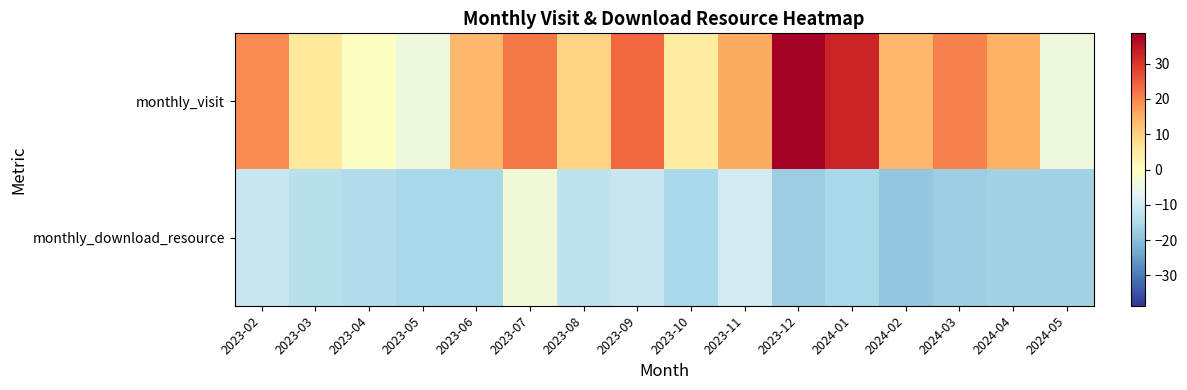

Which label corresponds to the smallest value in the chart?

2024-02